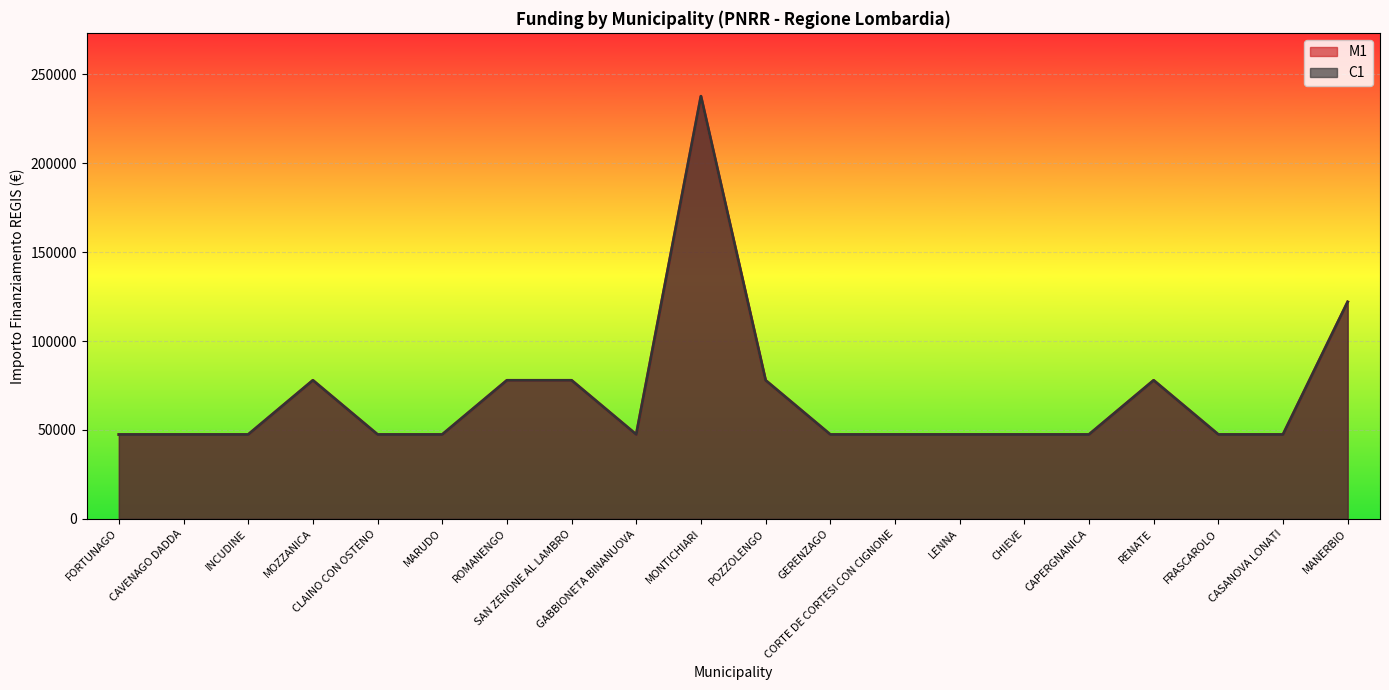

True or false: C1 and M1 cross at least once.

False